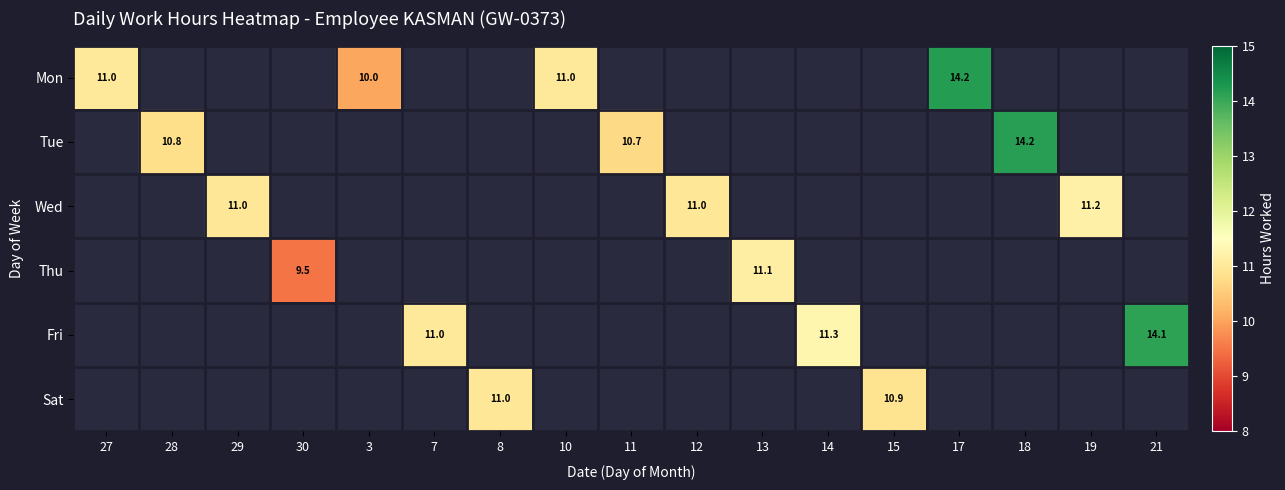

Is the value of Fri at 13 greater than the value of Tue at 28?

No